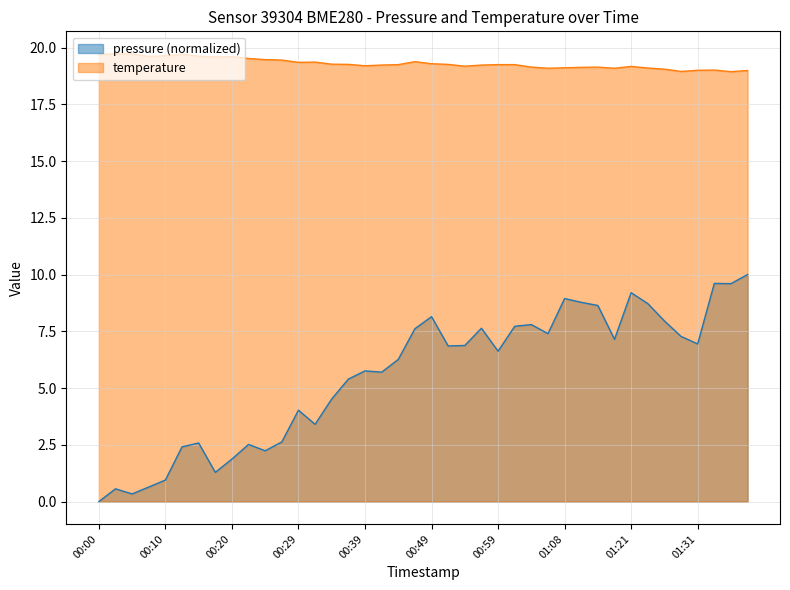

At which label is temperature closest to 19?

01:31